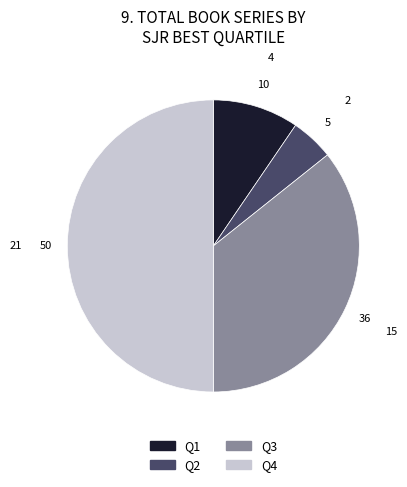

Do Q4 and Q2 together represent more than half of the pie?

Yes